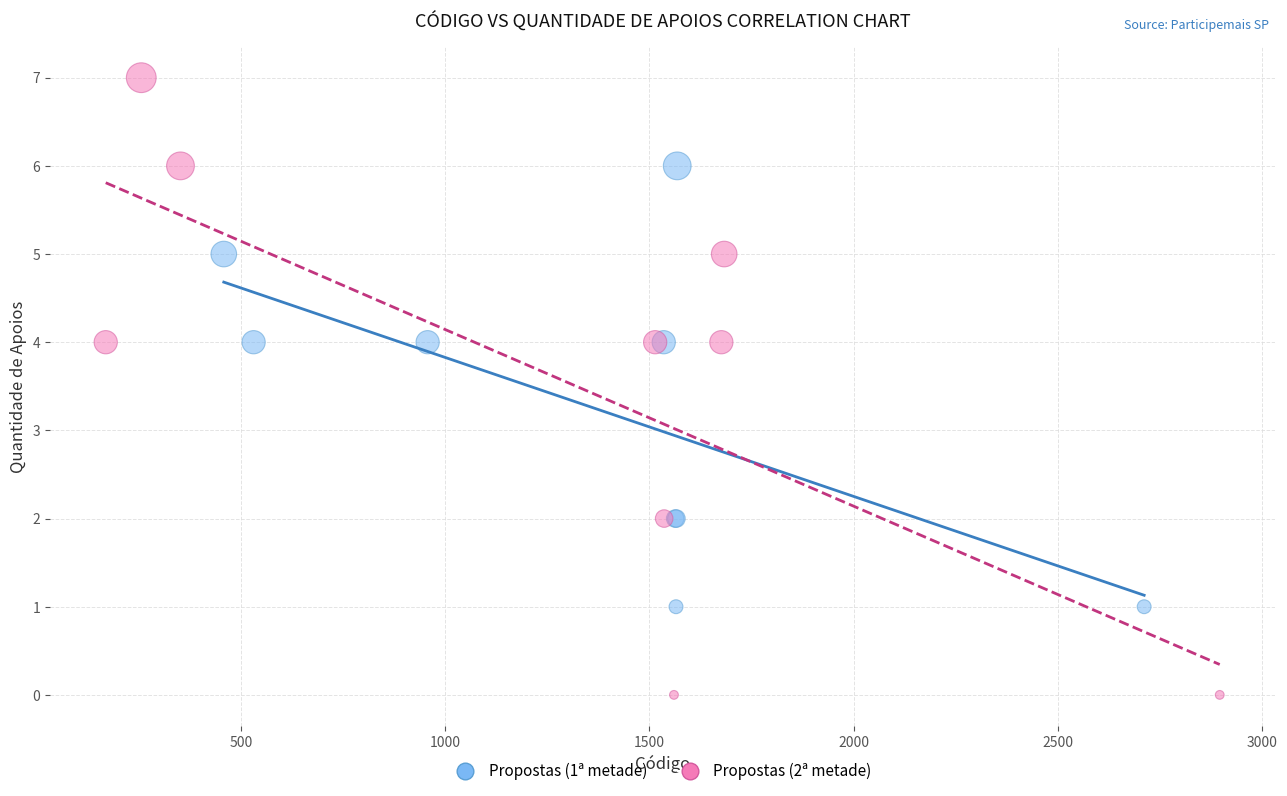

What are all the series names shown in the legend?

Propostas (1ª metade), Propostas (2ª metade)